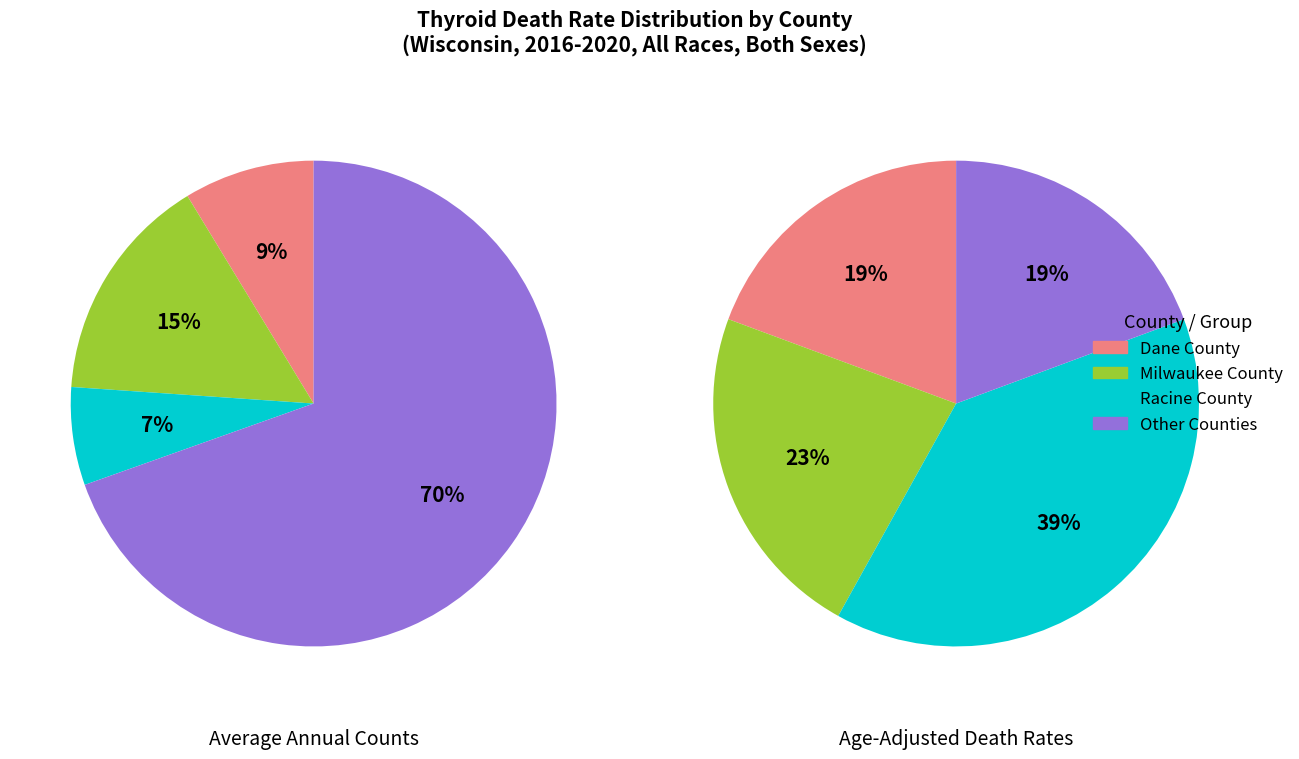

To the nearest percent, what is the combined percentage of Milwaukee County and Racine County?

61%